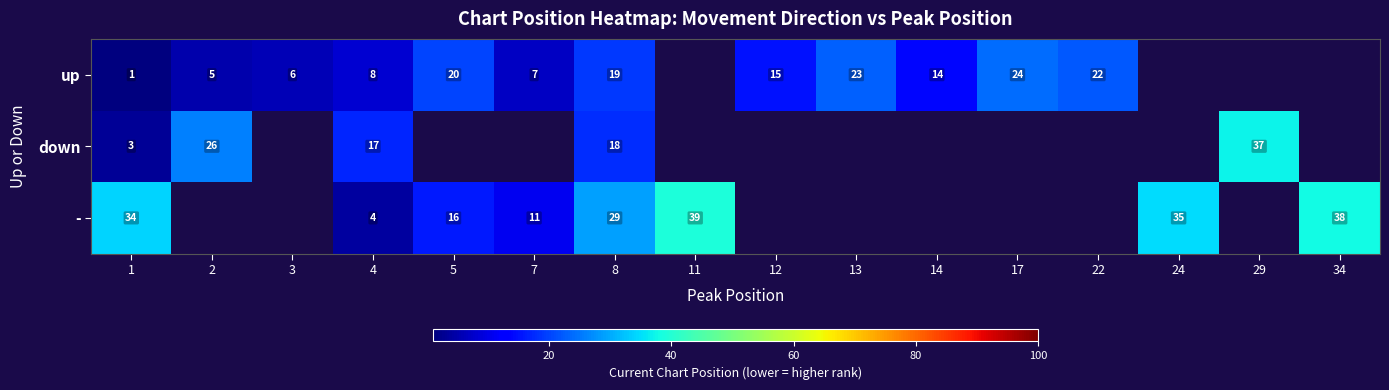

Is it true that - equals 5 at 7?

False